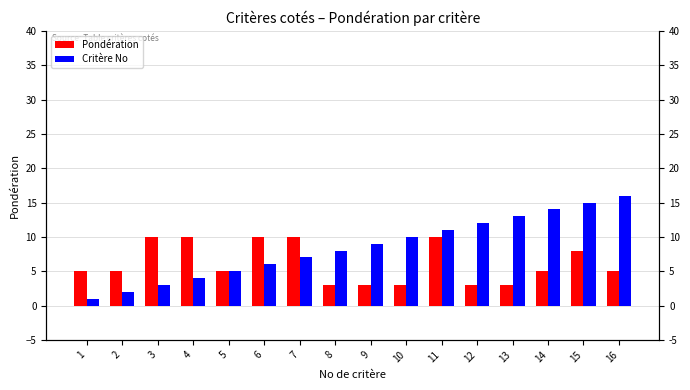

What is the difference between the second highest and minimum values in the Critère No series?

14